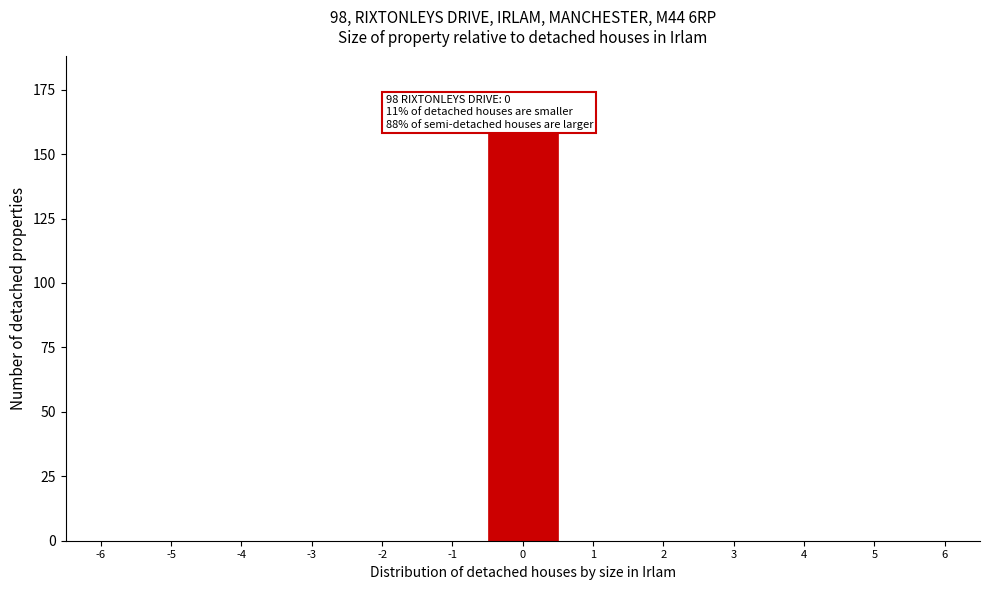

Reading left to right, transcribe all the data shown in this chart.

-6=0	-5=0	-4=0	-3=0	-2=0	-1=0	0=159	1=0	2=0	3=0	4=0	5=0	6=0